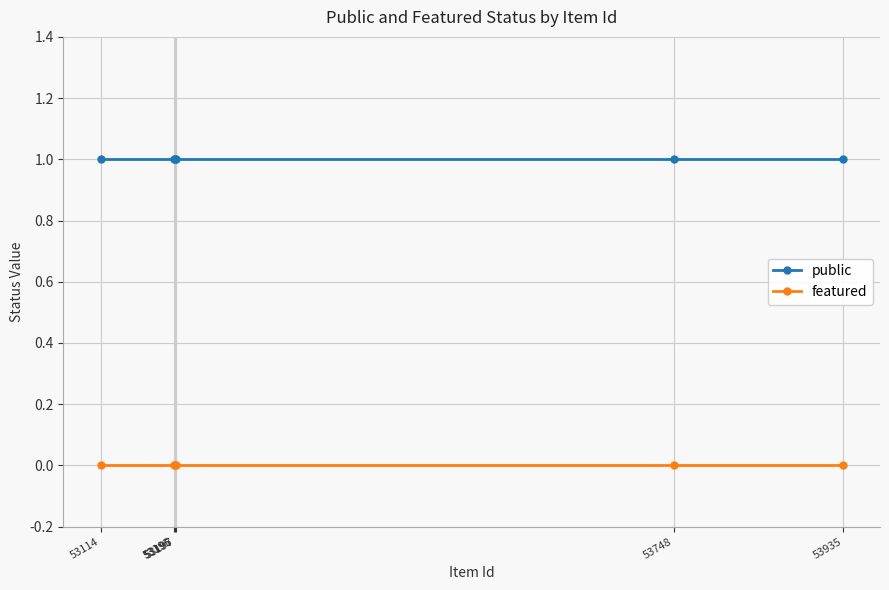

At how many categories does at least one series exceed 0?

6